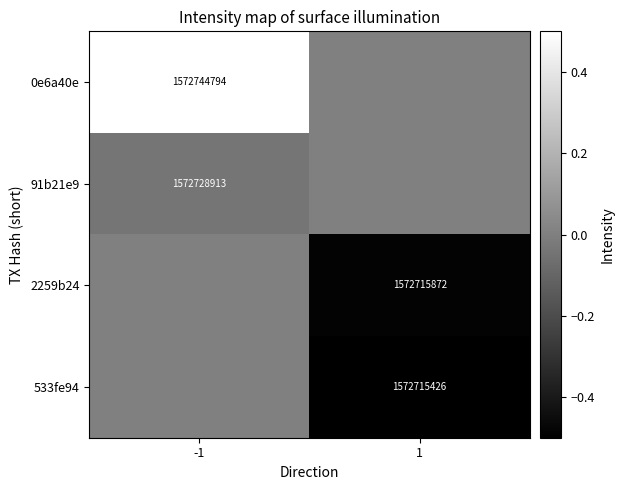

The 0e6a40e series shows 1572744794 at -1. True or false?

True